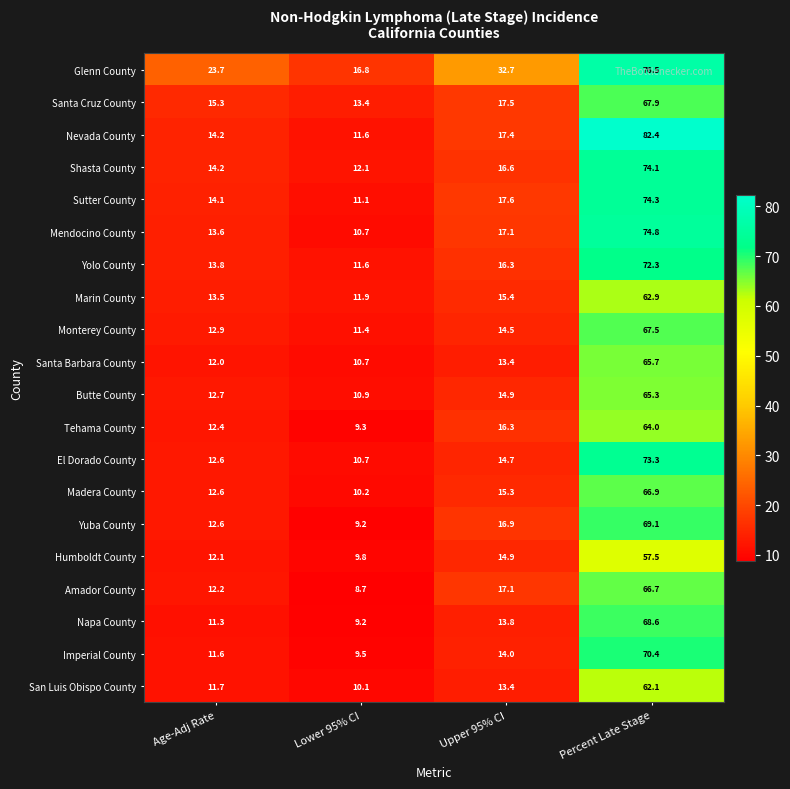

Rank the series by their maximum value, from lowest to highest.

Humboldt County, San Luis Obispo County, Marin County, Tehama County, Butte County, Santa Barbara County, Amador County, Madera County, Monterey County, Santa Cruz County, Napa County, Yuba County, Imperial County, Yolo County, El Dorado County, Shasta County, Sutter County, Mendocino County, Glenn County, Nevada County